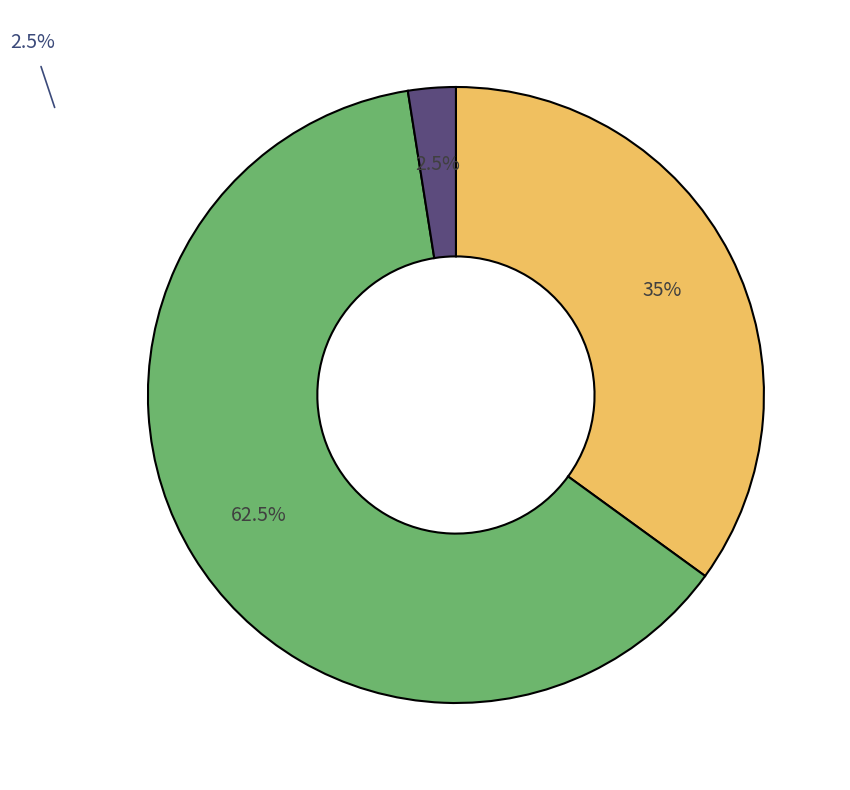

Is there any slice that represents more than half of the pie?

Yes